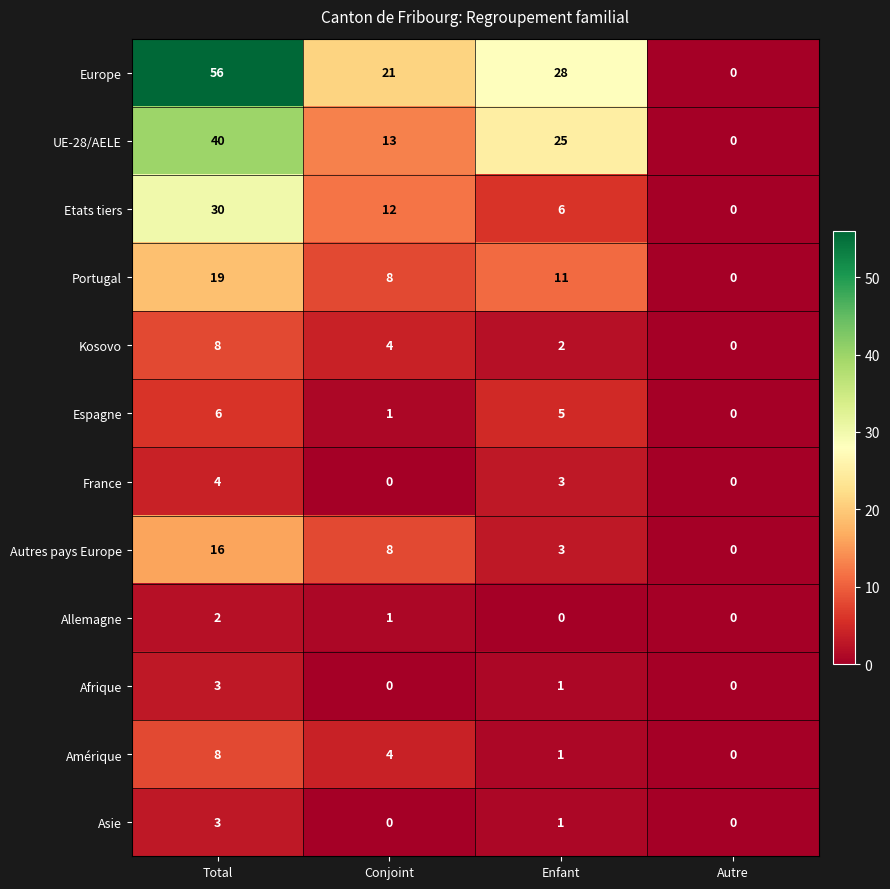

Where is Espagne nearest to the value 3?

Conjoint